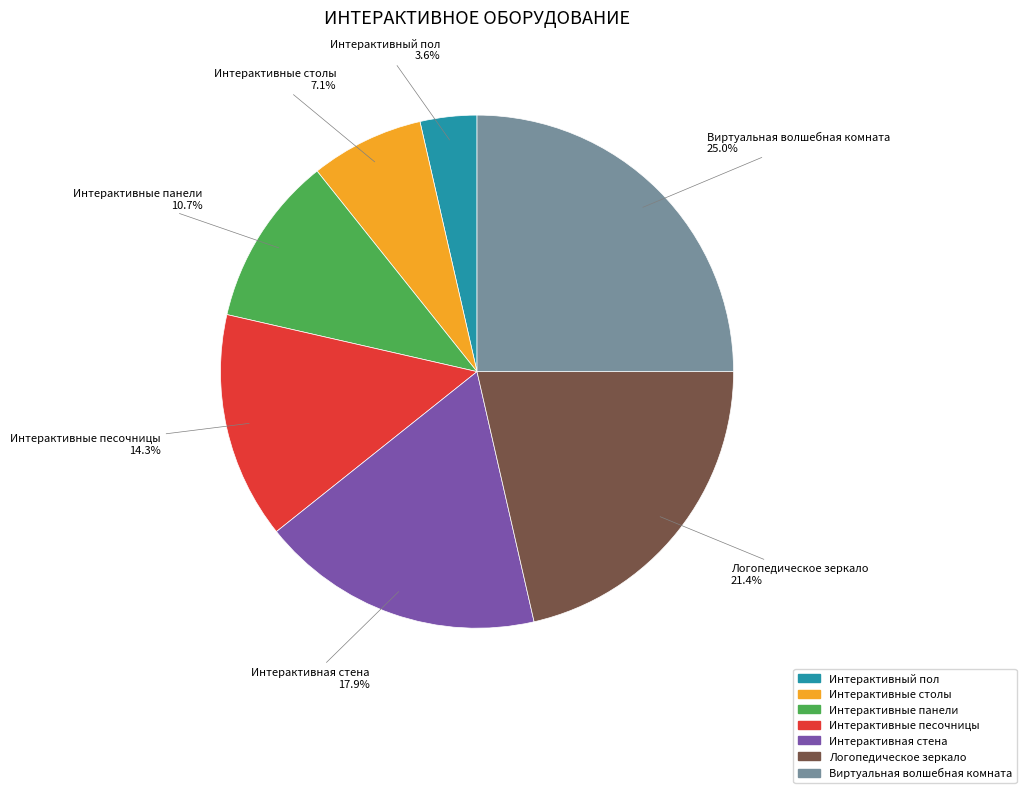

Which has a higher value, Интерактивные панели or Интерактивные столы?

Интерактивные панели